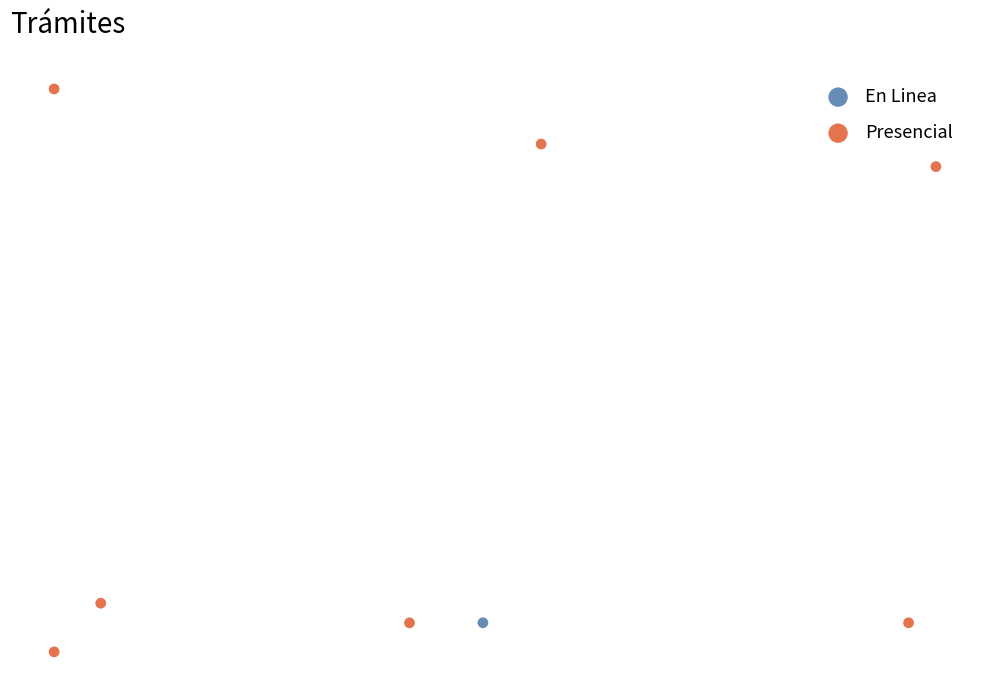

What are all the series names shown in the legend?

En Linea, Presencial